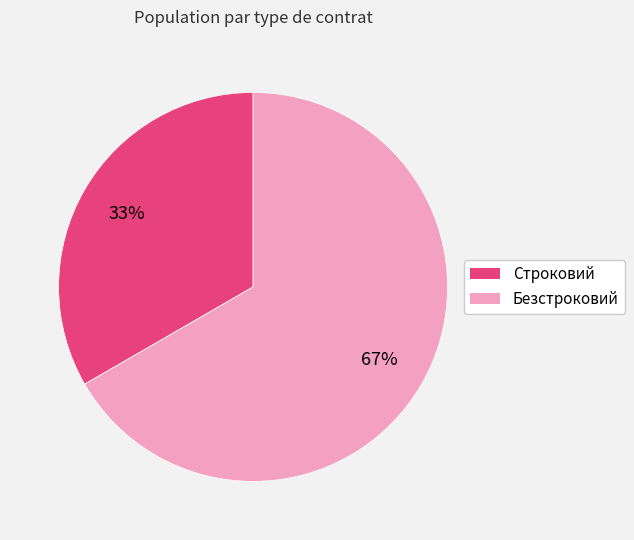

Approximately how many times larger is the value at Безстроковий compared to Строковий?

2.0